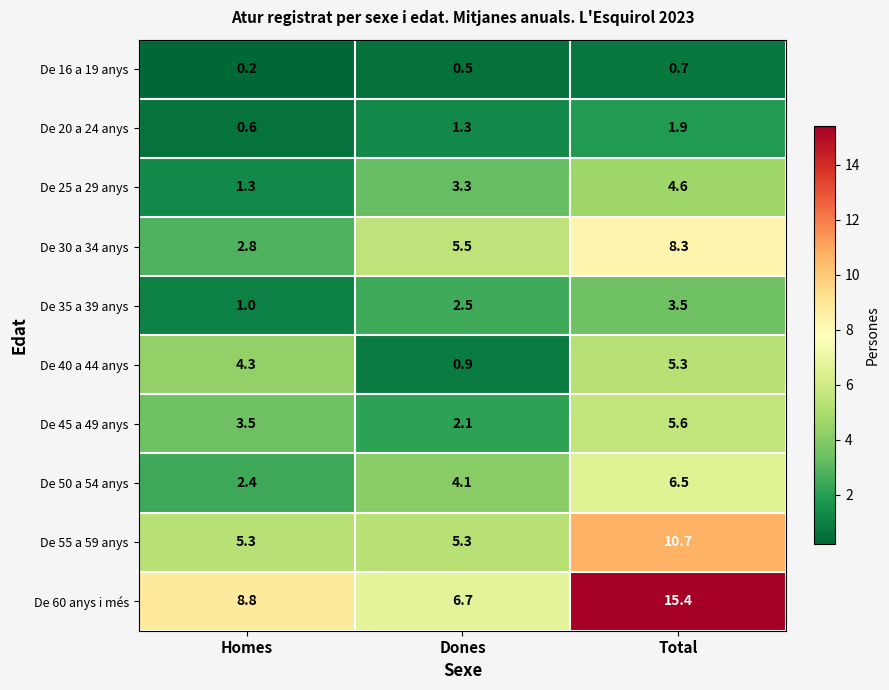

Where is De 50 a 54 anys nearest to the value 4?

Dones